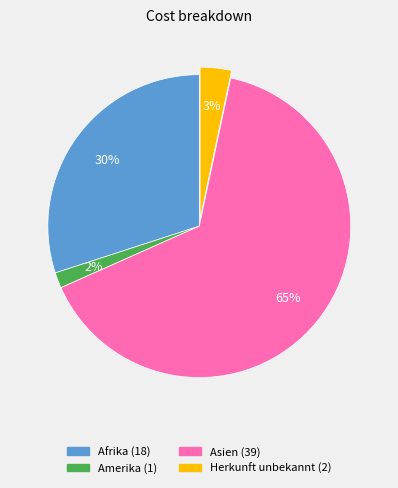

To the nearest percent, what portion does Amerika represent?

2%